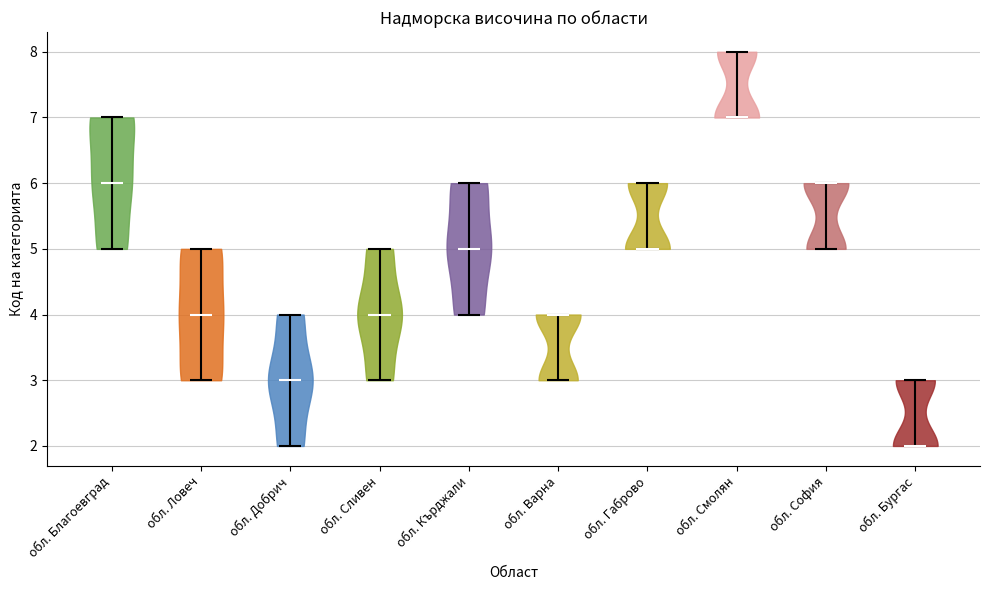

Which violin has the highest median line?

обл. Смолян